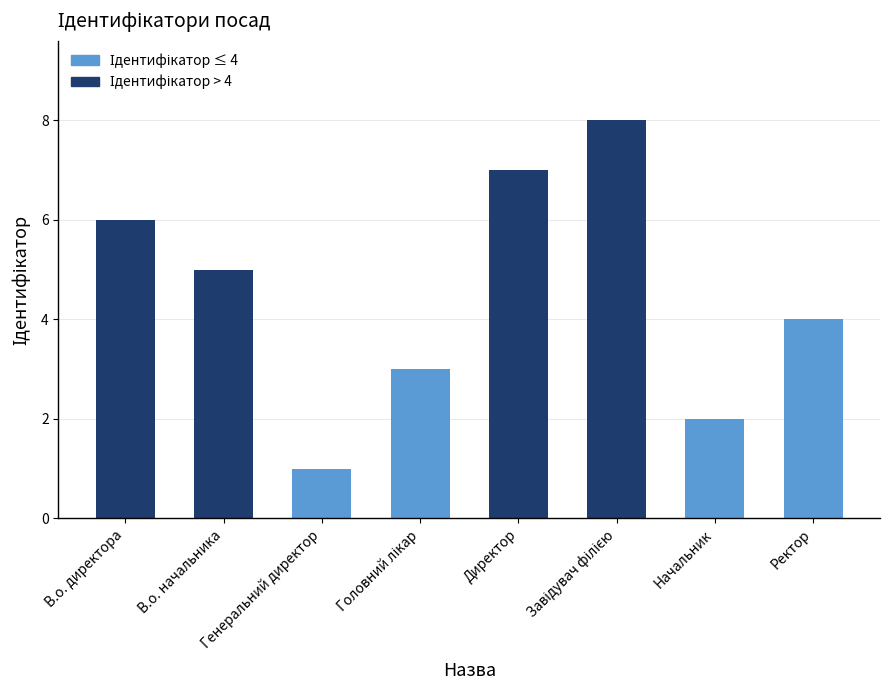

What is the minimum value shown in the chart?

1